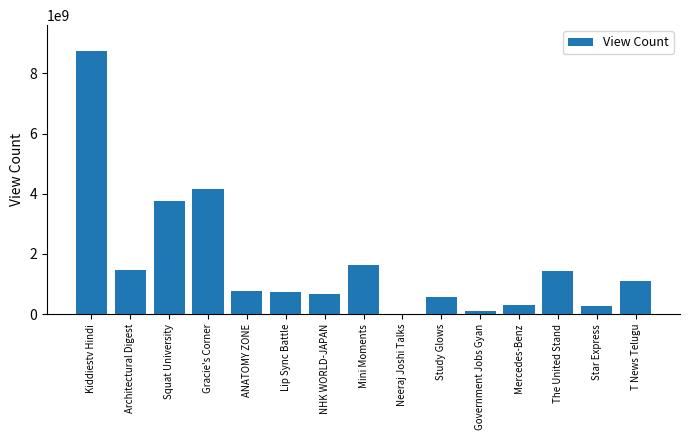

Where is the data nearest to the value 4369651605?

Gracie's Corner